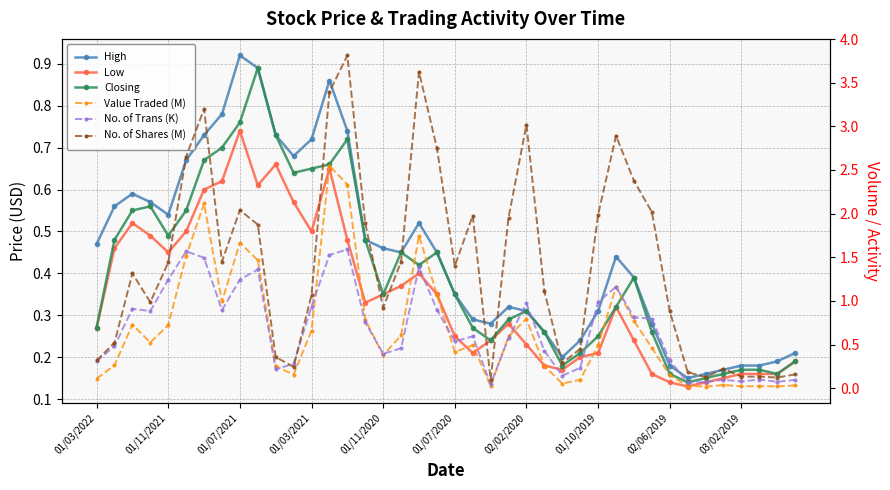

Reading right to left, list all the values displayed in this chart.

High: 0.2	0.2	0.2	0.2	0.2	0.2	0.1	0.2	0.3	0.4	0.4	0.3	0.2	0.2	0.3	0.3	0.3	0.3	0.3	0.3	0.5	0.5	0.5	0.5	0.5	0.7	0.9	0.7	0.7	0.7	0.9	0.9	0.8	0.7	0.7	0.5	0.6	0.6	0.6	0.5
Low: 0.2	0.2	0.2	0.2	0.1	0.1	0.1	0.1	0.2	0.2	0.3	0.2	0.2	0.2	0.2	0.2	0.3	0.2	0.2	0.2	0.3	0.4	0.4	0.3	0.3	0.5	0.7	0.5	0.6	0.7	0.6	0.7	0.6	0.6	0.5	0.5	0.5	0.5	0.5	0.3
Closing: 0.2	0.2	0.2	0.2	0.2	0.1	0.1	0.2	0.3	0.4	0.3	0.2	0.2	0.2	0.3	0.3	0.3	0.2	0.3	0.3	0.5	0.4	0.5	0.3	0.5	0.7	0.7	0.7	0.6	0.7	0.9	0.8	0.7	0.7	0.6	0.5	0.6	0.6	0.5	0.3
Value Traded (M): 0.0	0.0	0.0	0.0	0.0	0.0	0.0	0.1	0.5	0.8	1.2	0.5	0.1	0.1	0.3	0.8	0.6	0.0	0.5	0.4	1.1	1.7	0.6	0.4	0.8	2.3	2.5	0.7	0.2	0.3	1.5	1.7	1.0	2.1	1.5	0.7	0.5	0.7	0.3	0.1
No. of Trans (K): 0.1	0.1	0.1	0.1	0.1	0.1	0.1	0.3	0.8	0.8	1.2	1.0	0.2	0.1	0.4	1.0	0.6	0.0	0.6	0.5	0.9	1.4	0.5	0.4	0.8	1.6	1.5	0.9	0.3	0.2	1.4	1.2	0.9	1.5	1.6	1.2	0.9	0.9	0.5	0.3
No. of Shares (M): 0.2	0.1	0.1	0.1	0.2	0.1	0.2	0.9	2.0	2.4	2.9	2.0	0.5	0.3	1.1	3.0	2.0	0.1	2.0	1.4	2.8	3.6	1.4	0.9	1.9	3.8	3.4	1.1	0.2	0.4	1.9	2.0	1.4	3.2	2.7	1.4	1.0	1.3	0.5	0.3